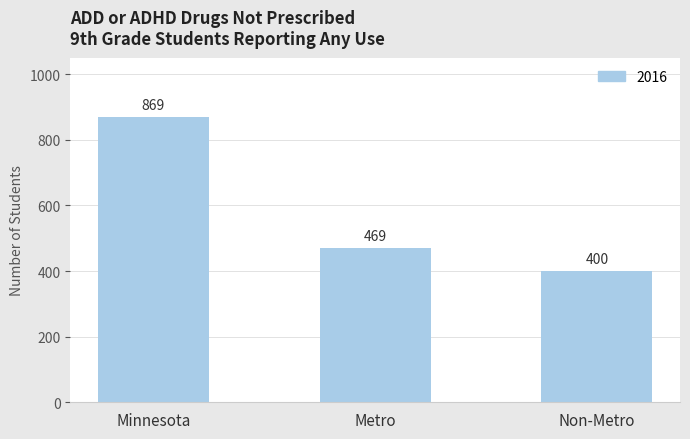

How many bars are there in total?

3